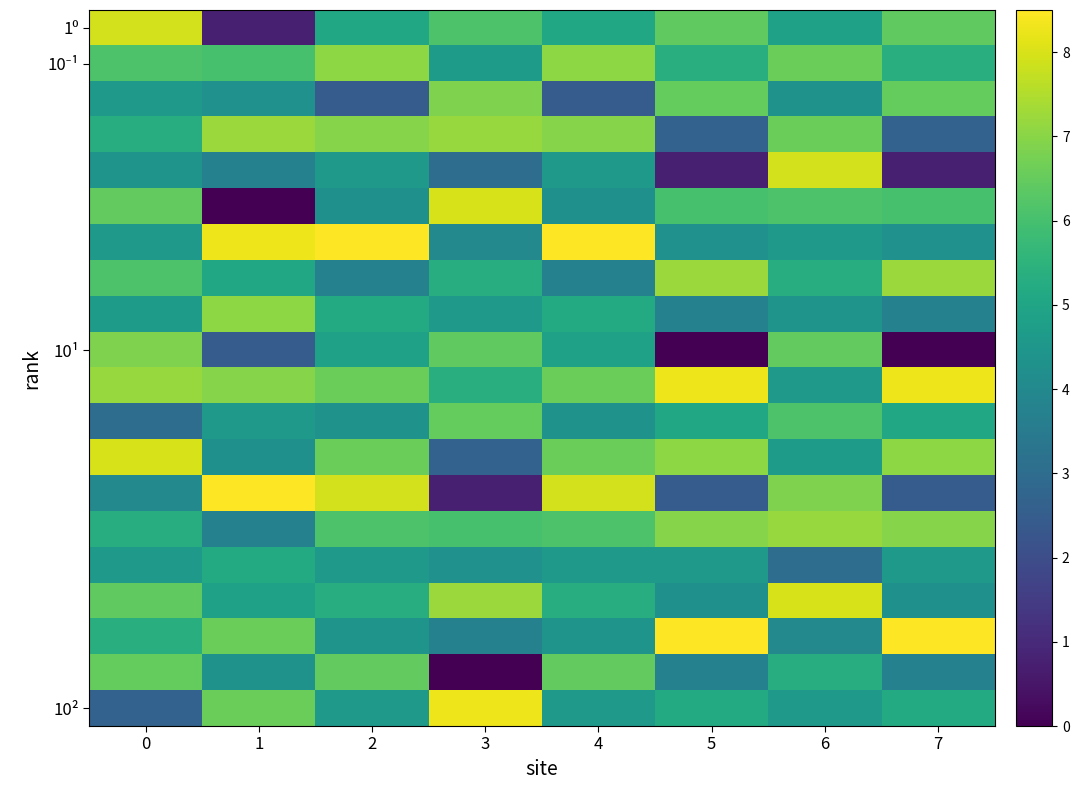

How many data points does each series have?

8